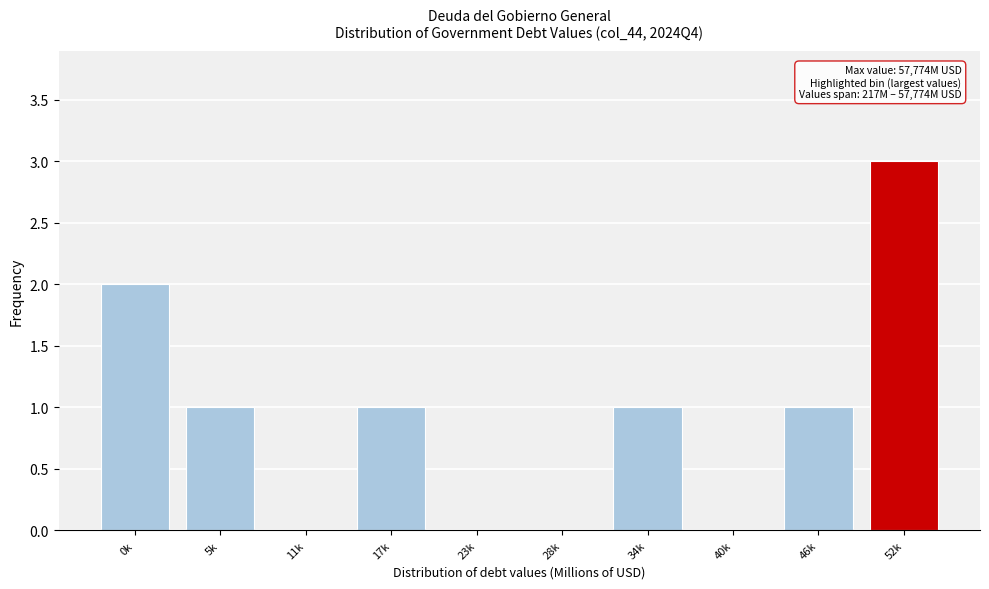

Reading left to right, what are all the values shown in this chart?

0k=2	5k=1	11k=0	17k=1	23k=0	28k=0	34k=1	40k=0	46k=1	52k=3